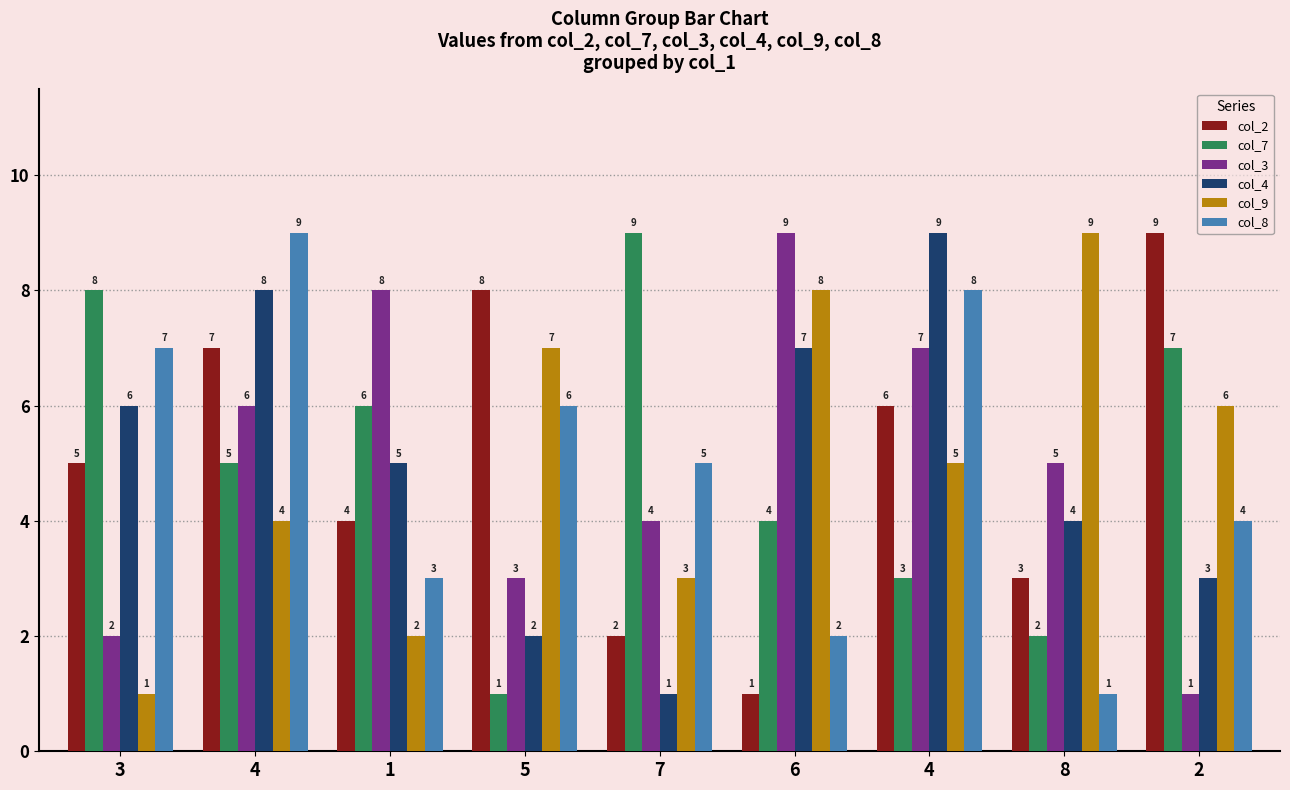

Does the chart contain stacked bars?

No